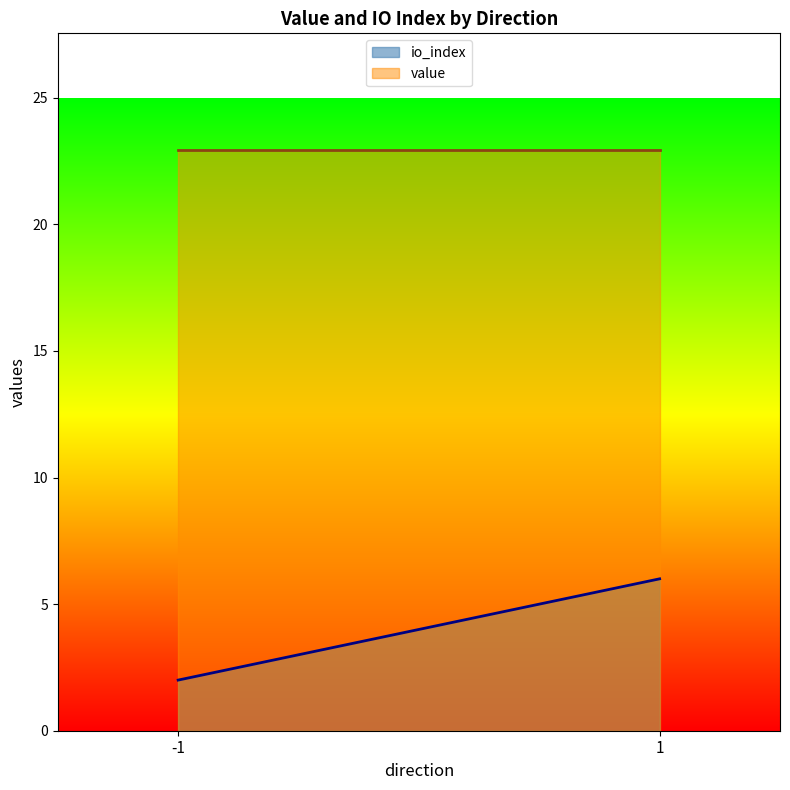

Which series ends up on top after the final intersection of value and io_index?

value